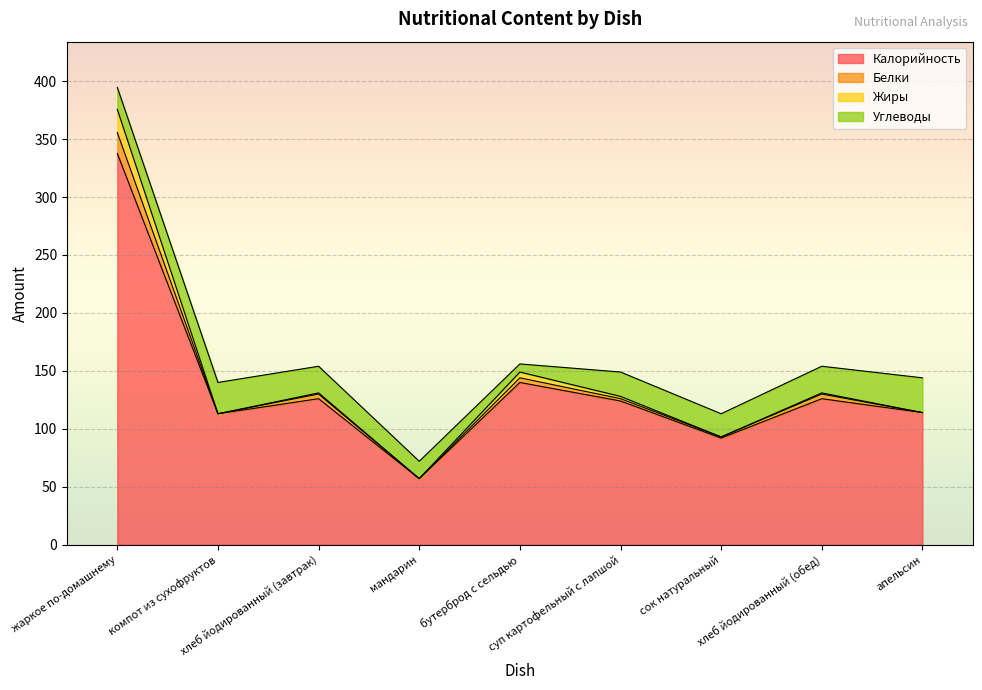

Reading left to right, list all the values displayed in this chart.

Калорийность: жаркое по-домашнему=337.6	компот из сухофруктов=113.0	хлеб йодированный (завтрак)=126.0	мандарин=57.0	бутерброд с сельдью=140.0	суп картофельный с лапшой=124.0	сок натуральный=92.0	хлеб йодированный (обед)=126.0	апельсин=114.0
Белки: жаркое по-домашнему=18.0	компот из сухофруктов=0.0	хлеб йодированный (завтрак)=4.0	мандарин=0.0	бутерброд с сельдью=4.0	суп картофельный с лапшой=2.0	сок натуральный=1.0	хлеб йодированный (обед)=4.0	апельсин=0.0
Жиры: жаркое по-домашнему=20.0	компот из сухофруктов=0.0	хлеб йодированный (завтрак)=1.0	мандарин=0.0	бутерброд с сельдью=5.0	суп картофельный с лапшой=2.0	сок натуральный=0.0	хлеб йодированный (обед)=1.0	апельсин=0.0
Углеводы: жаркое по-домашнему=19.0	компот из сухофруктов=27.0	хлеб йодированный (завтрак)=23.0	мандарин=15.0	бутерброд с сельдью=7.0	суп картофельный с лапшой=21.0	сок натуральный=20.0	хлеб йодированный (обед)=23.0	апельсин=30.0